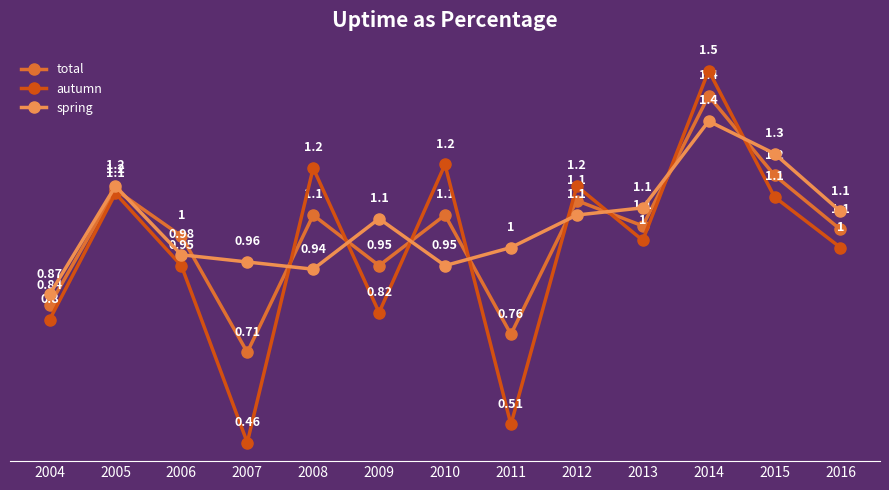

The value of total at 2013 is 1.1. True or false?

True